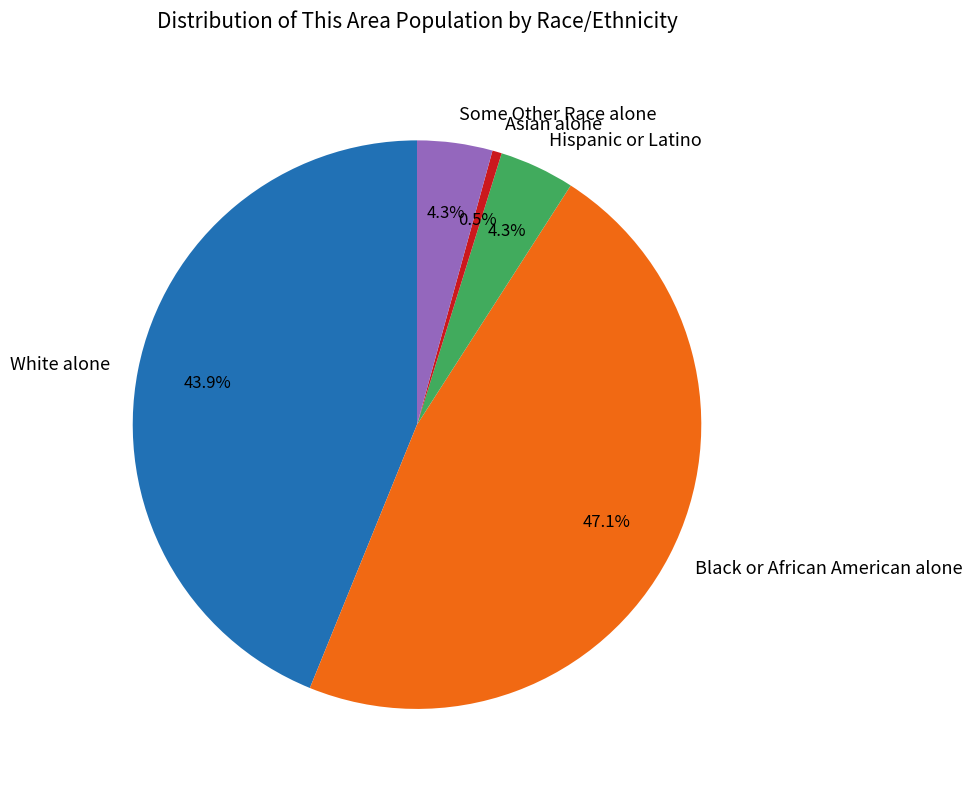

Which has a higher value, Asian alone or Hispanic or Latino?

Hispanic or Latino